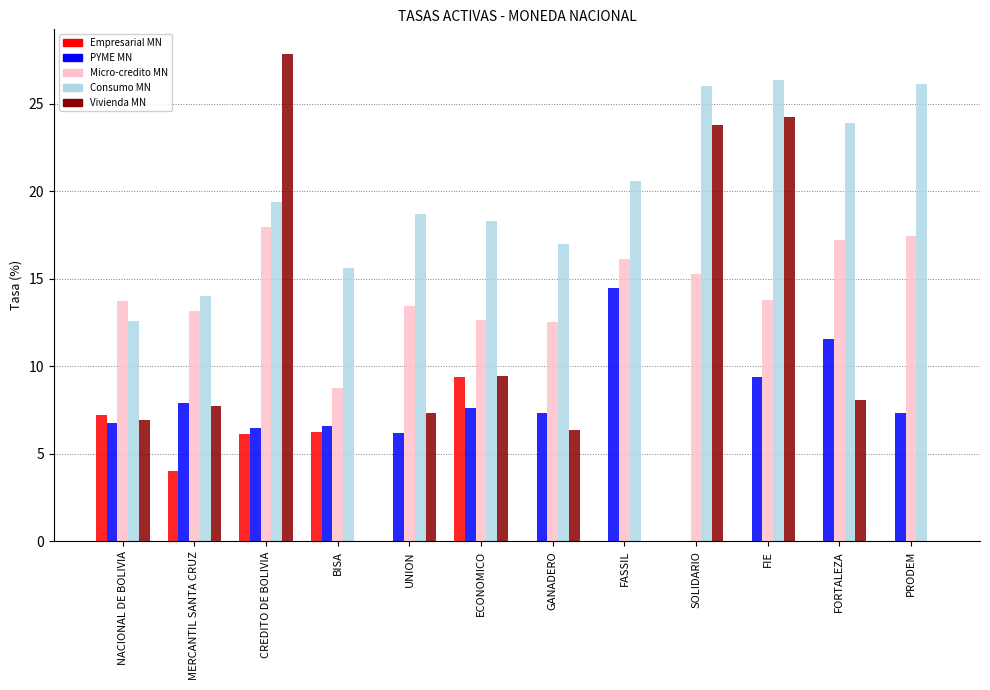

Which series has the largest total across all categories?

Consumo MN